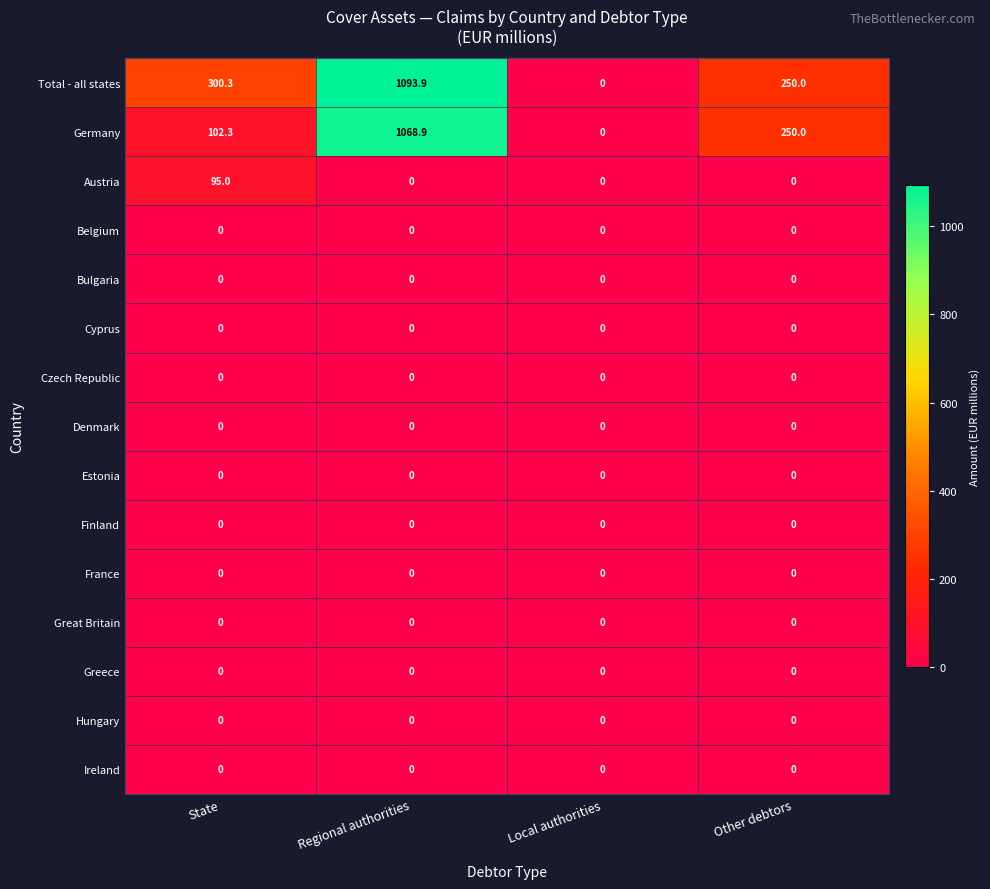

At how many categories does at least one series exceed 214?

3